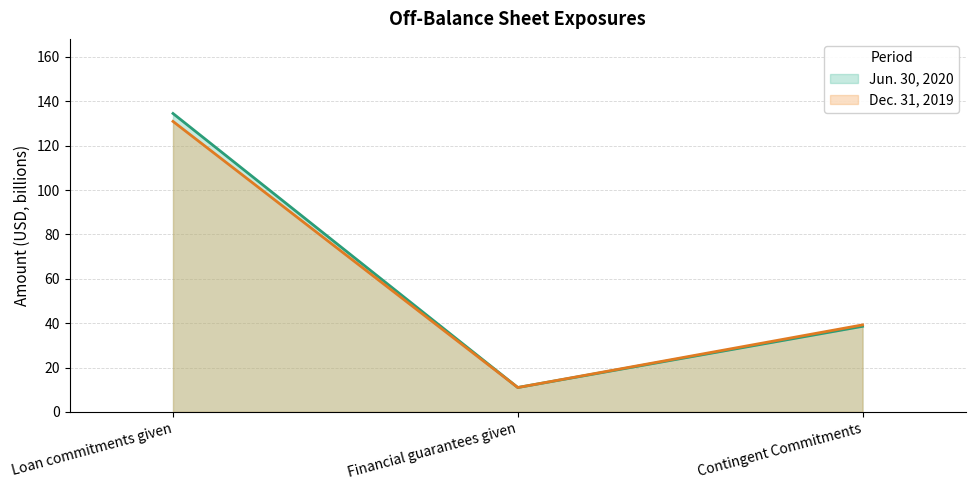

Rank the series by their average value, from highest to lowest.

Jun. 30, 2020 (line), Dec. 31, 2019 (line)